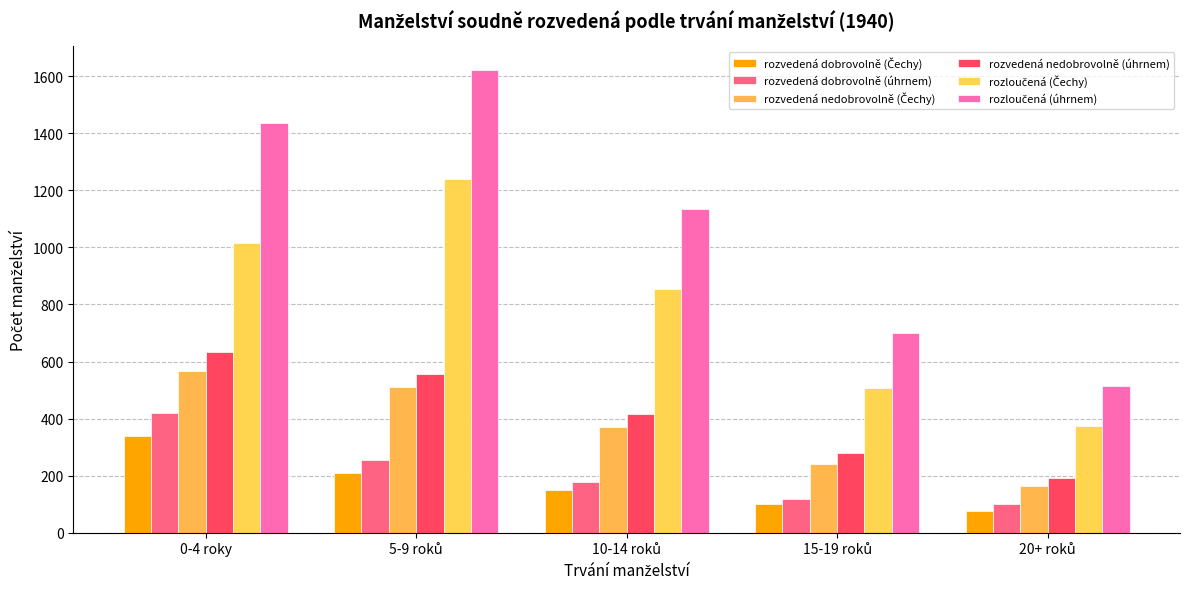

True or false: rozvedená nedobrovolně (Čechy) has a value of 567 at 0-4 roky.

True